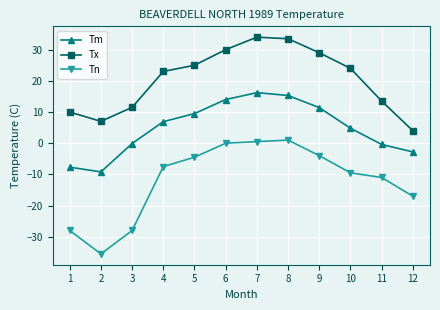

Rank the series by their average value, from highest to lowest.

Tx, Tm, Tn